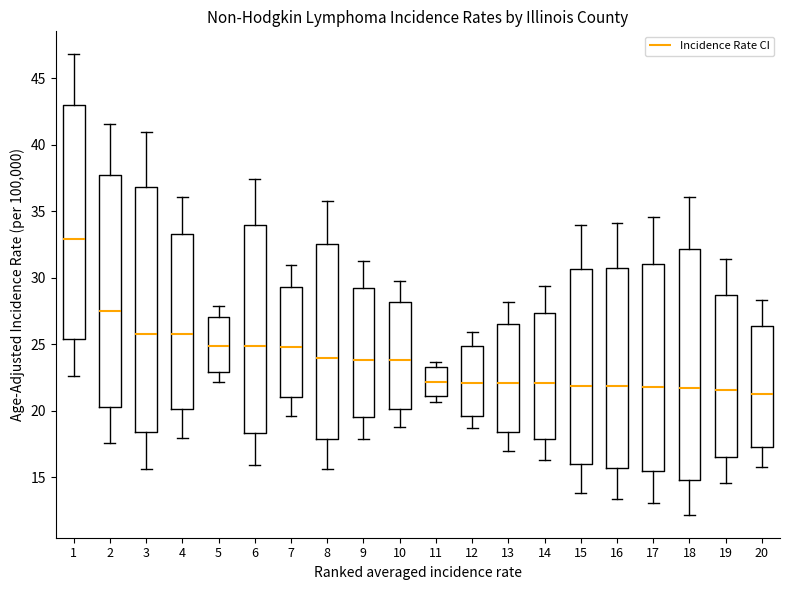

Where is the lower edge of the box at x = 11 on the y-axis? The values are not printed on the chart, so give them approximately, as read against the axis.

21.0